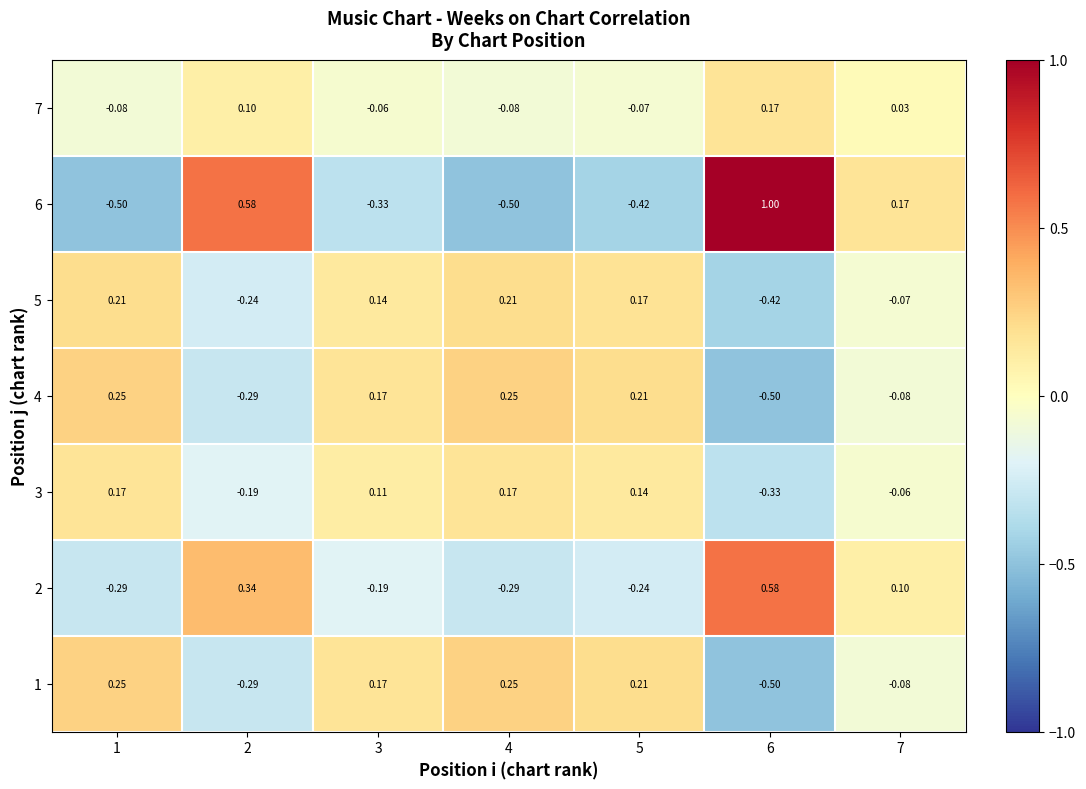

Is the value of 3 at 7 greater than the value of 4 at 5?

No